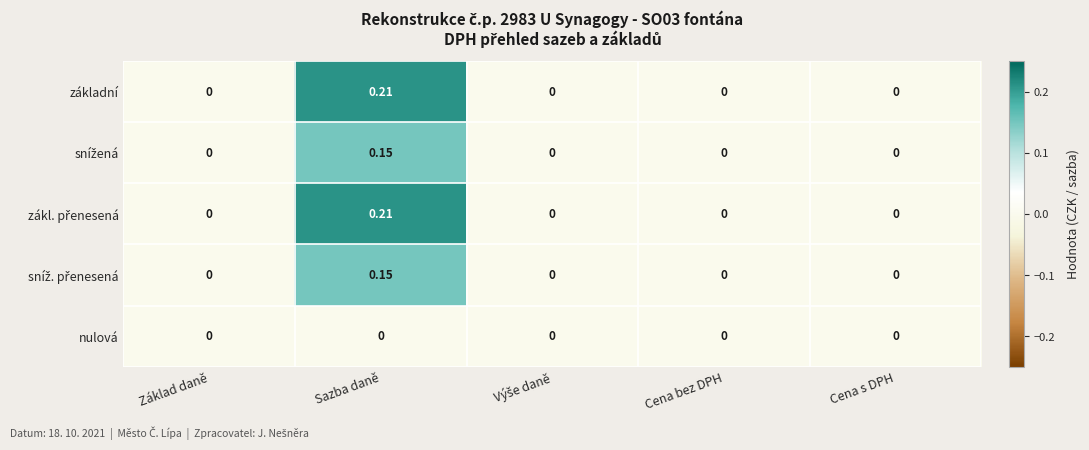

At which category does the chart reach its peak across all series?

Sazba daně